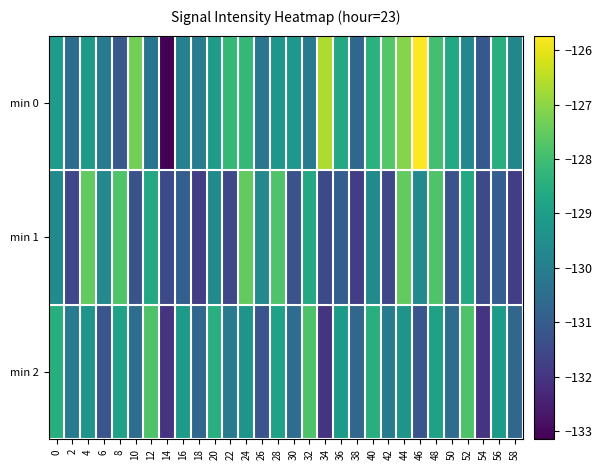

Which series has the widest spread of values?

min 0